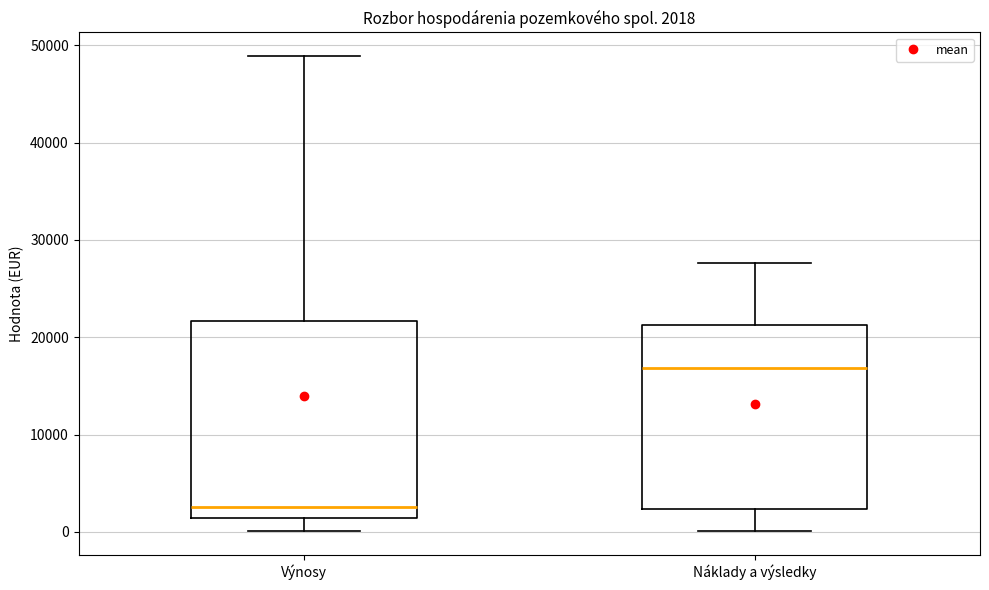

Which box's median line is the highest?

Náklady a výsledky